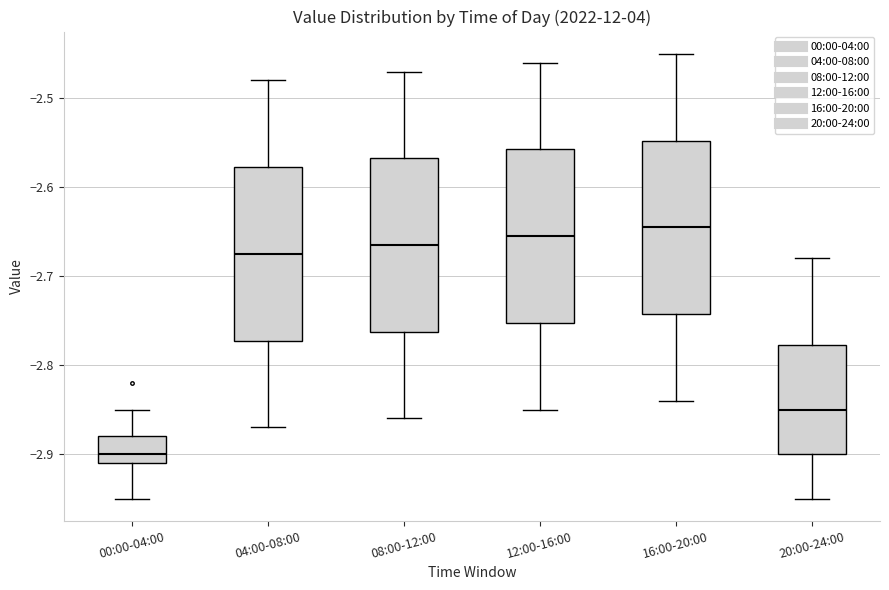

Which box has the lowest median line?

00:00-04:00